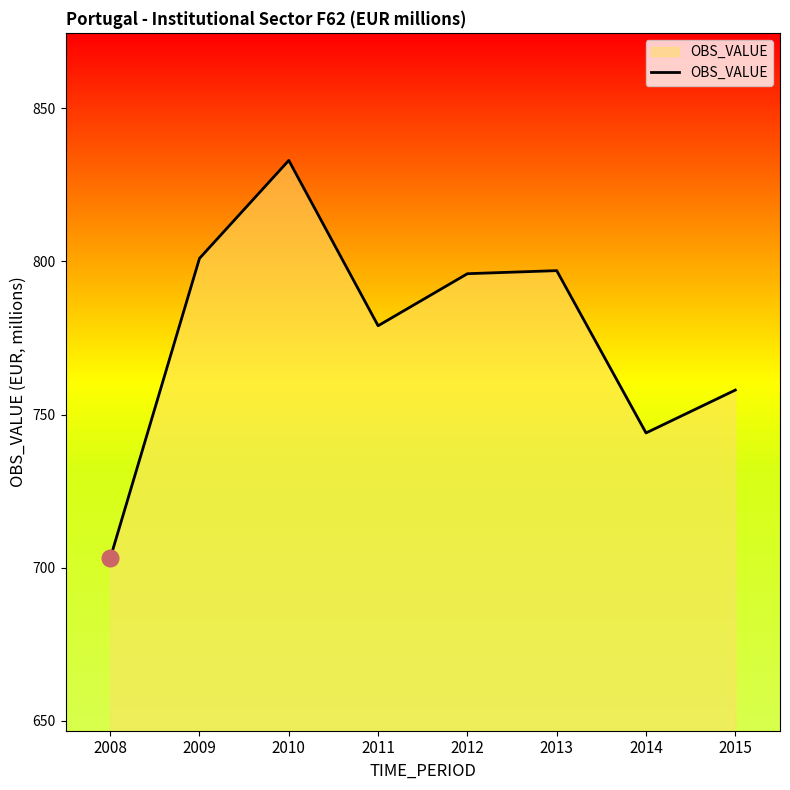

How many categories are shown in the chart?

8